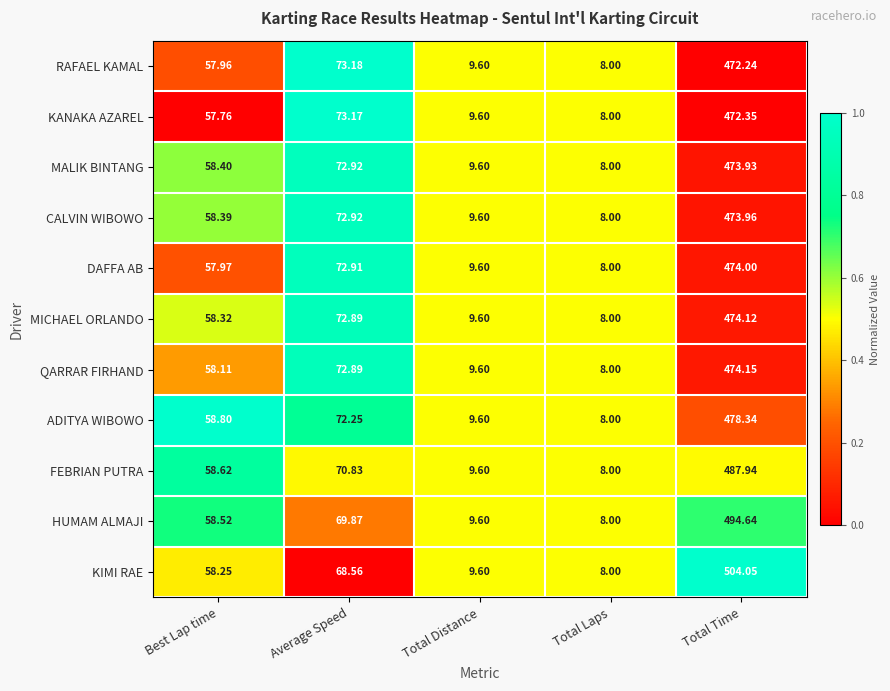

Which series has the widest spread of values?

KIMI RAE